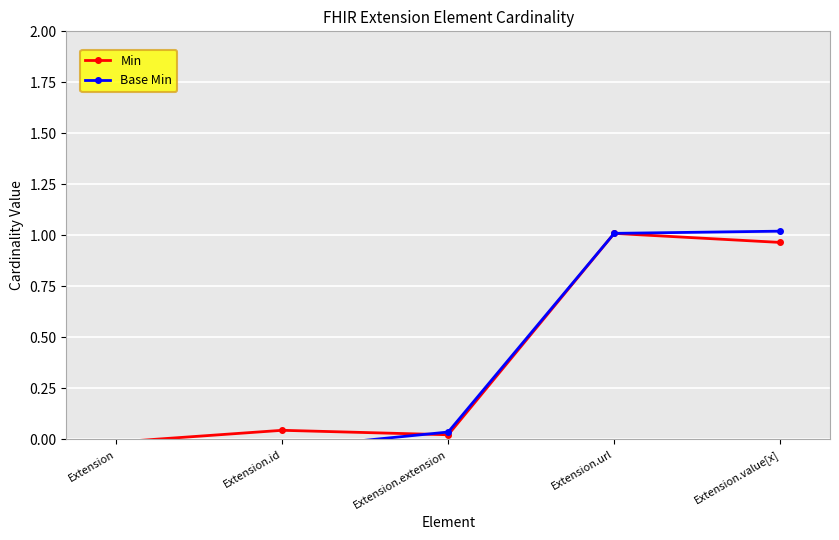

What are all the series names shown in the legend?

Min, Base Min